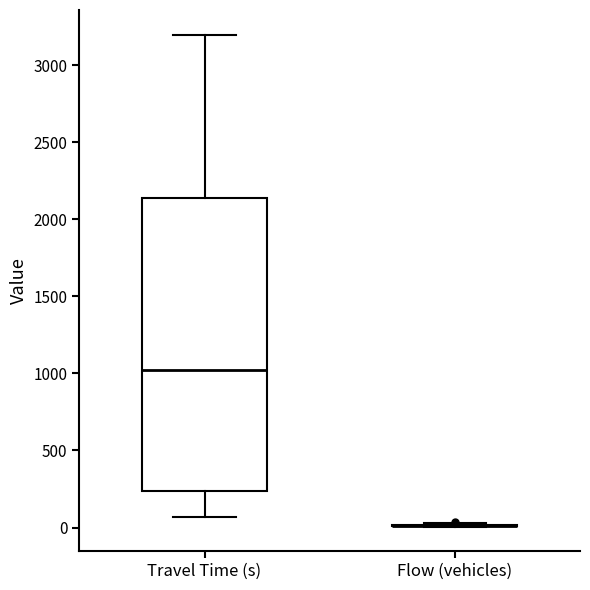

Comparing the boxes themselves (not the whiskers), which one is the tallest?

Travel Time (s)